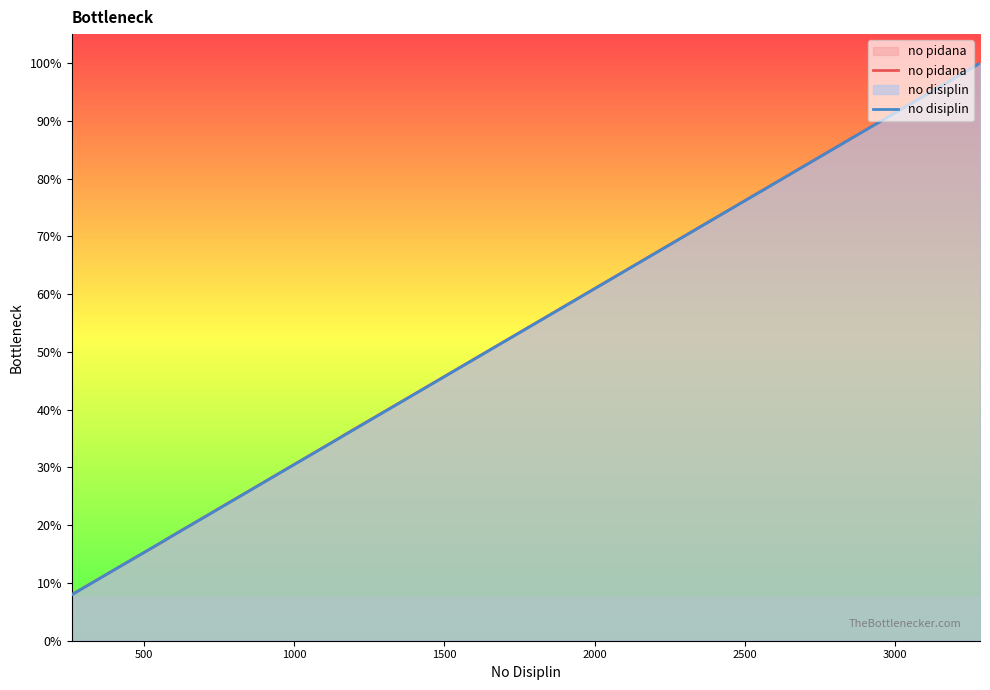

How many series are shown in this chart?

2